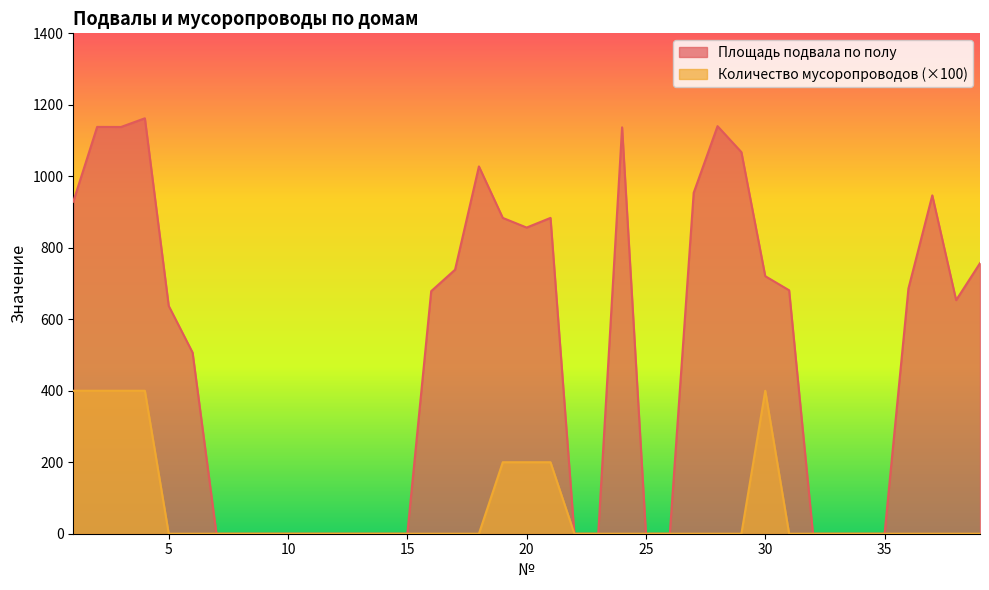

True or false: Количество мусоропроводов and Площадь подвала по полу cross at least once.

False